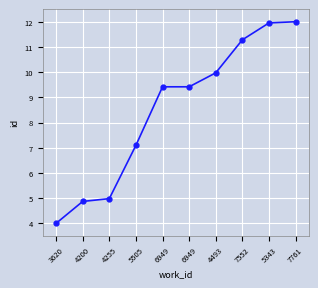

How many series are shown in this chart?

1